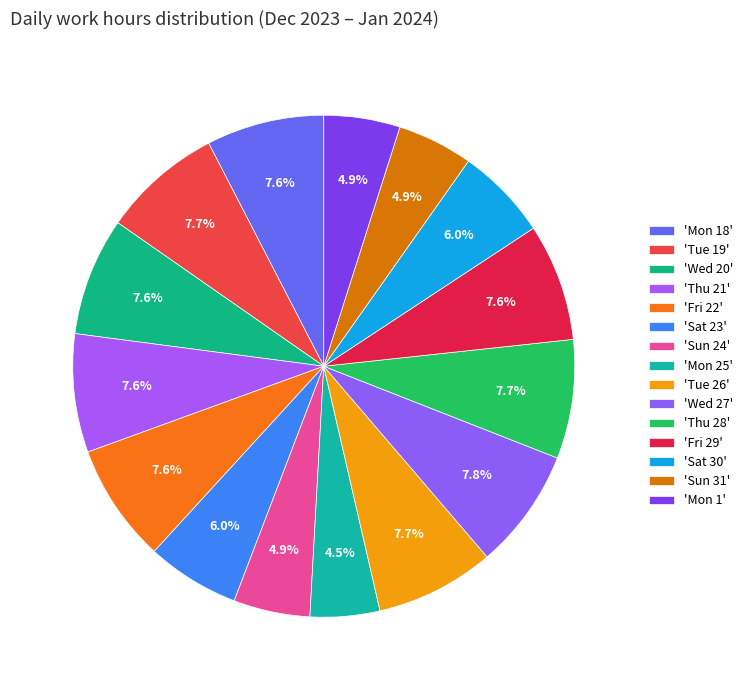

Count the number of slices in the pie.

15